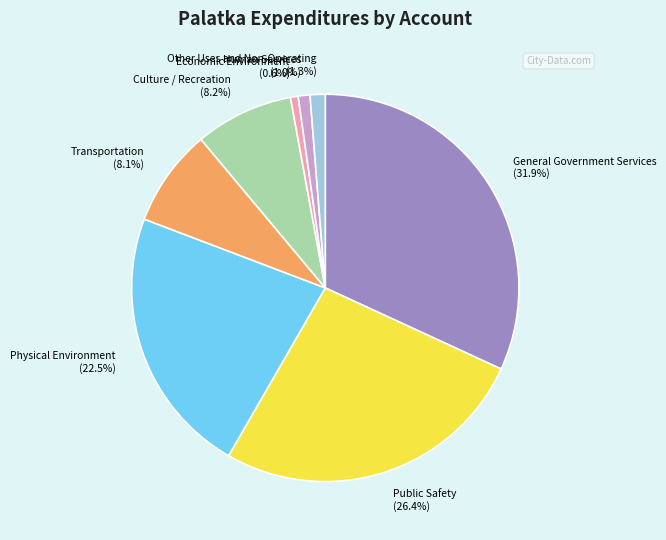

Does Transportation account for over 50% of the chart?

No